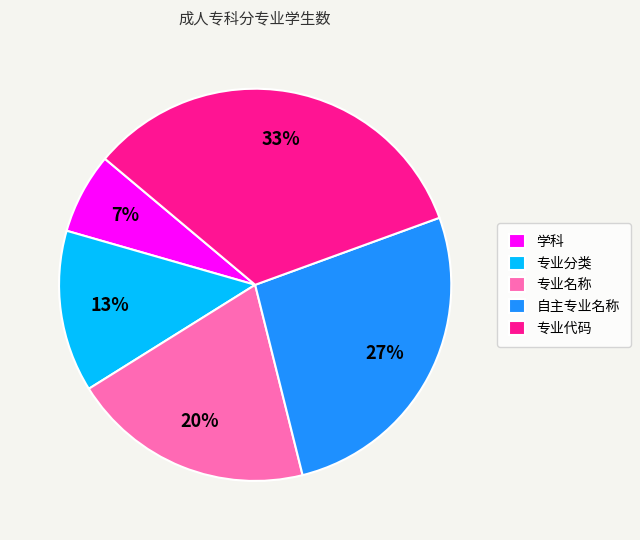

To the nearest percent, what is the combined percentage of 专业名称 and 自主专业名称?

47%